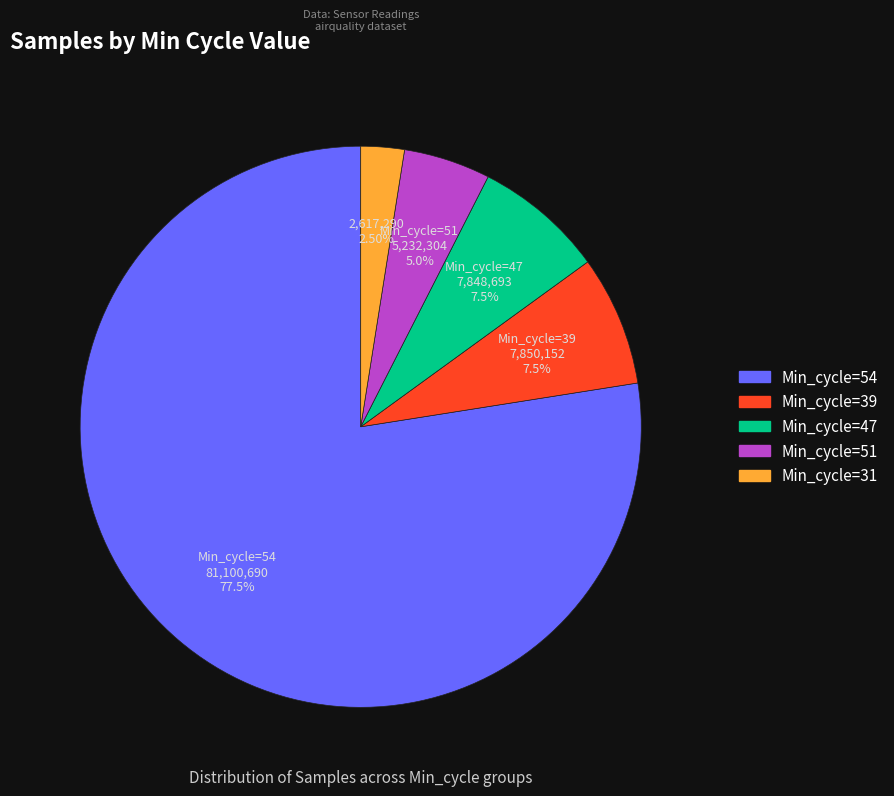

How many segments does this pie chart have?

5